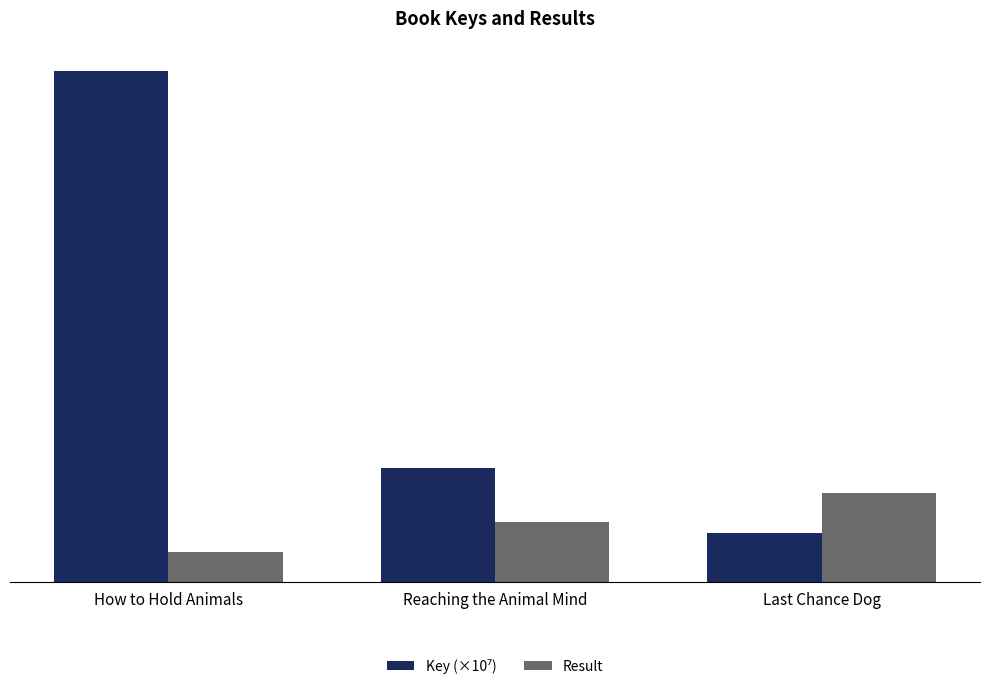

What is the spread (max minus min) of values at Reaching the Animal Mind?

1.9